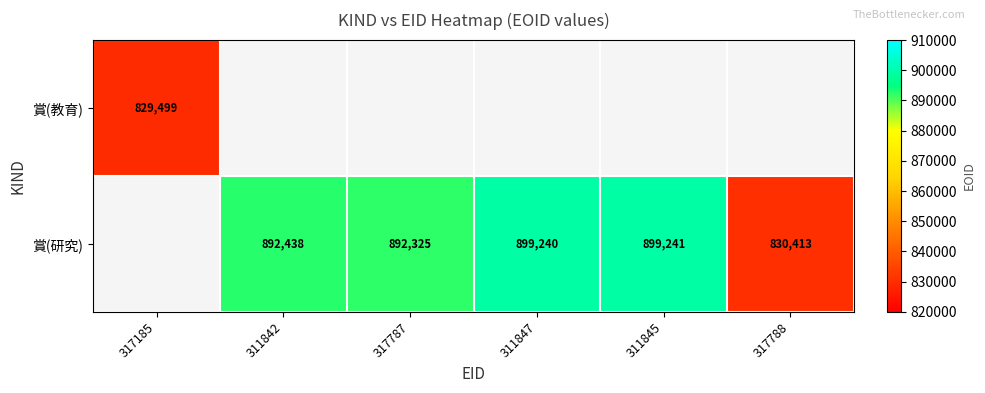

The 賞(研究) series shows 830413 at 317788. True or false?

True